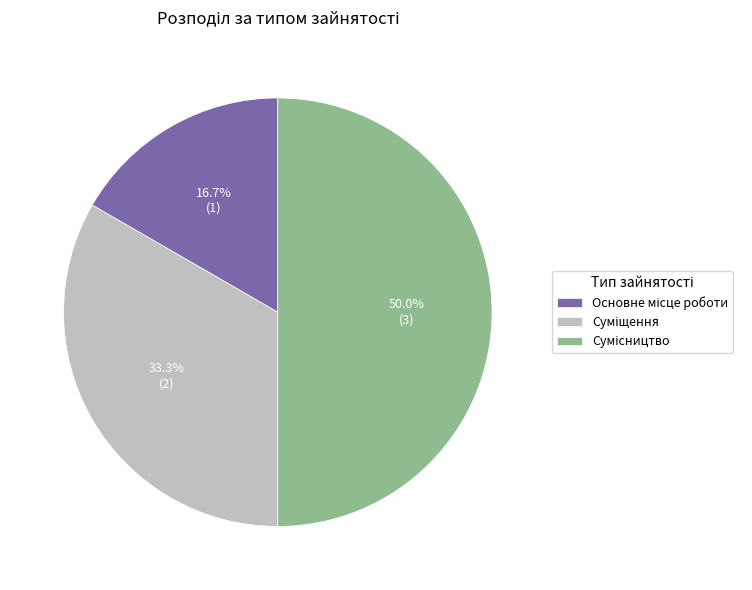

True or false: Суміщення accounts for 33% of the total.

True